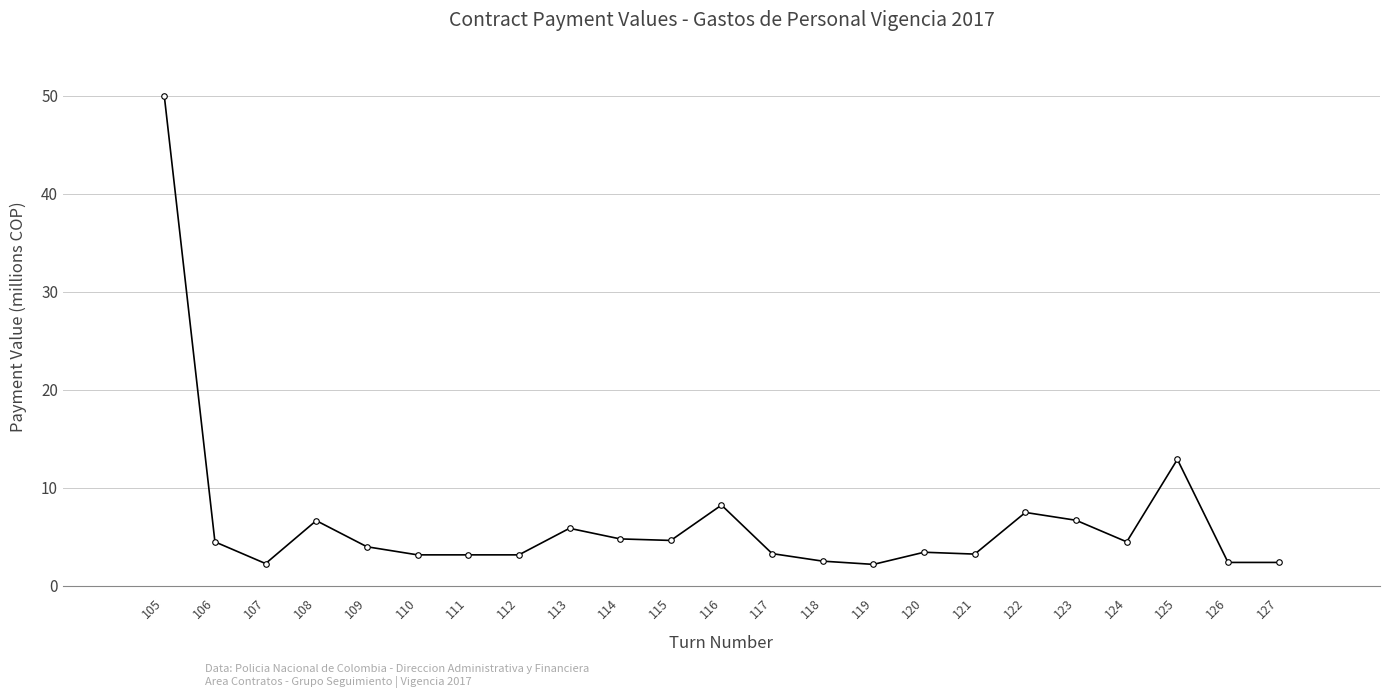

What is the sum of the values at 111 and 110?

6.3